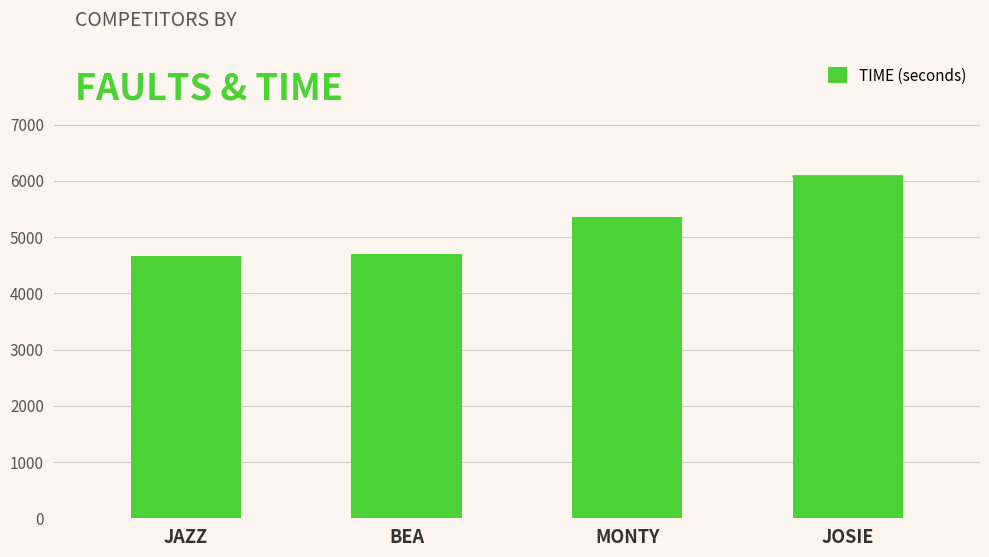

Does the chart contain stacked bars?

No